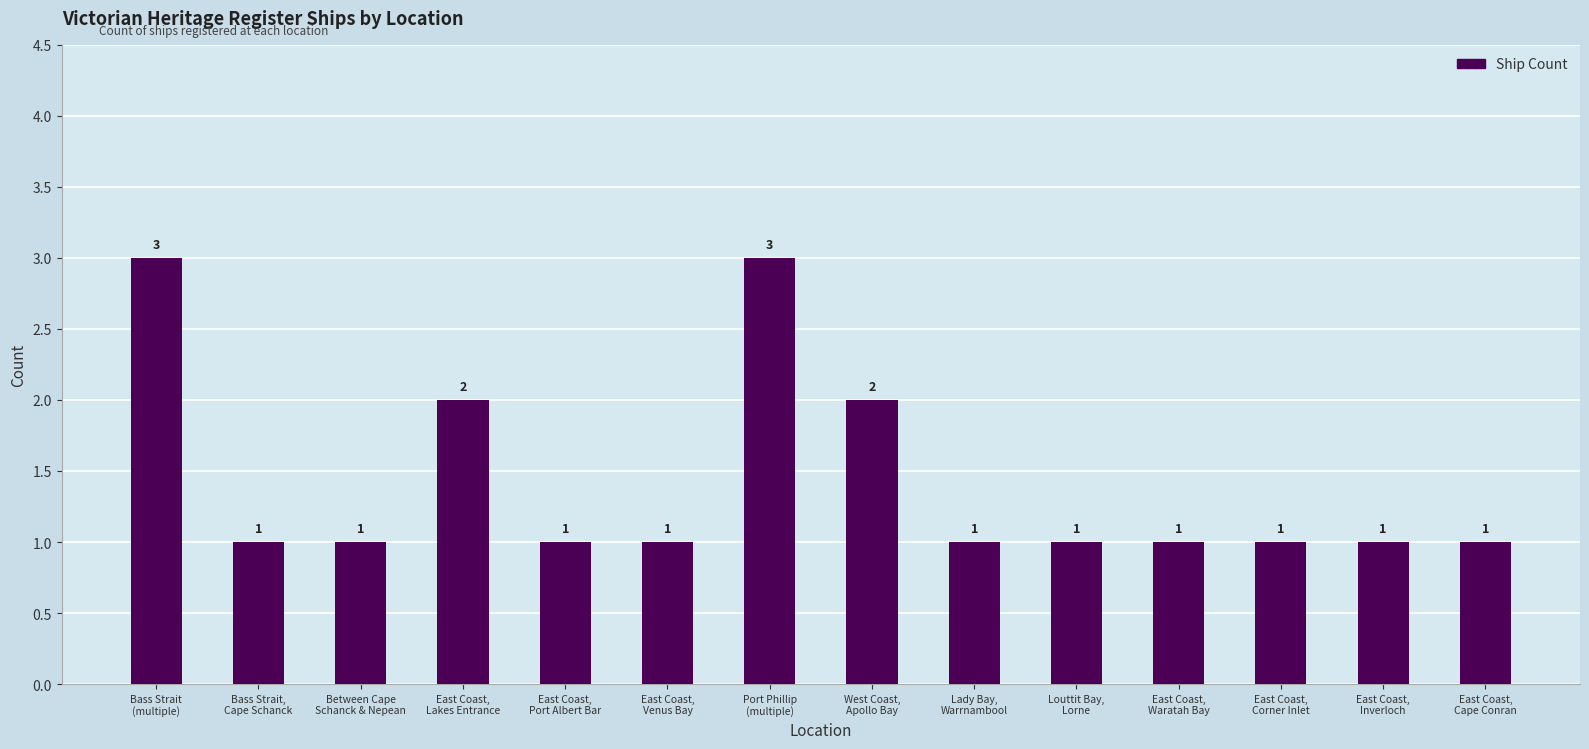

Count the values in the range 1 to 2.

12